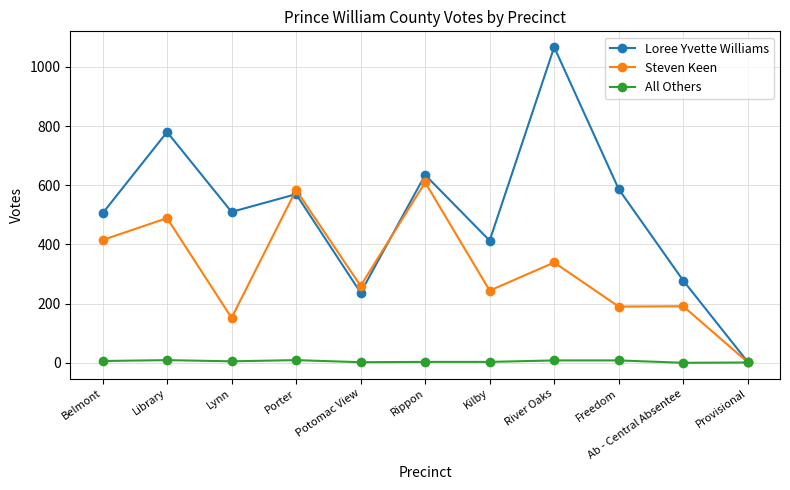

At which category is the sum across all series the highest?

River Oaks